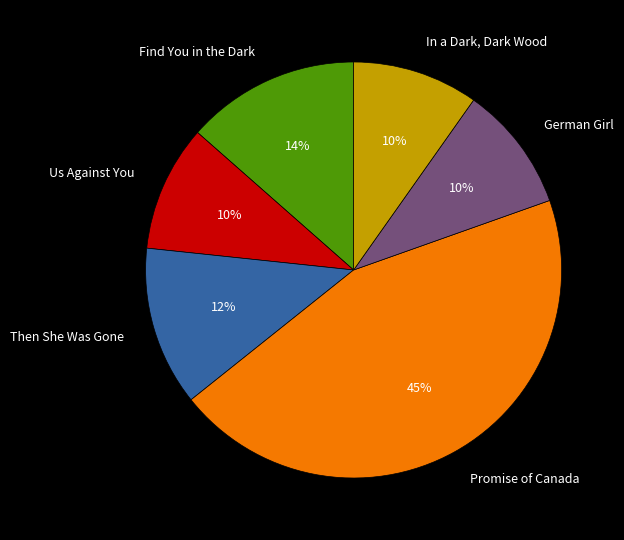

To the nearest percent, what portion does Find You in the Dark represent?

14%